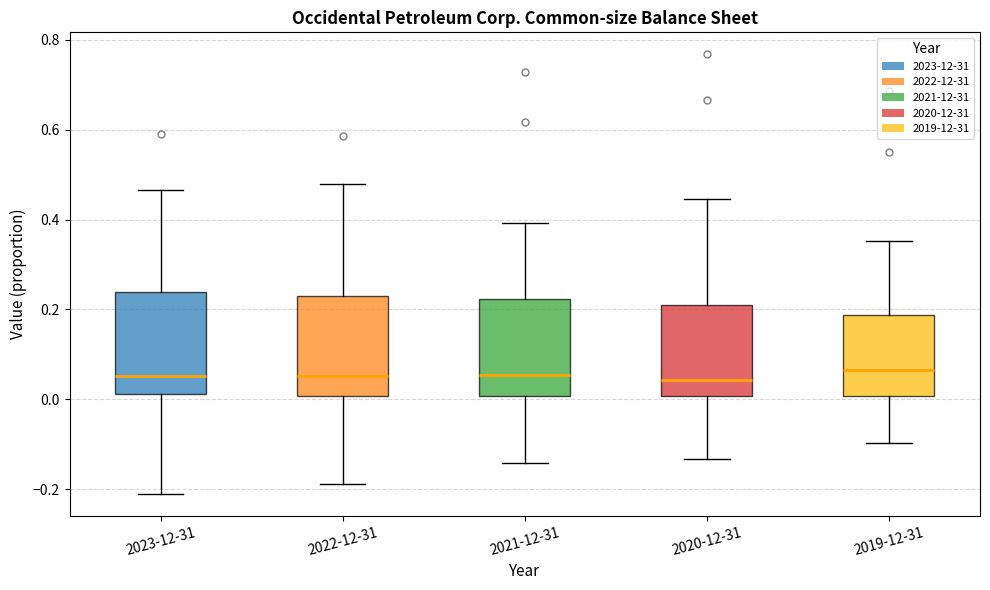

Reading left to right, transcribe this box plot: for each box, give where its median line is, the range the box spans, and where its two whiskers end, as read against the y-axis. The values are not printed on the chart, so give them approximately, as read against the axis.

2023-12-31: median 0.06, box 0.02 to 0.24, whiskers -0.22 to 0.46
2022-12-31: median 0.06, box 0.00 to 0.22, whiskers -0.18 to 0.48
2021-12-31: median 0.06, box 0.00 to 0.22, whiskers -0.14 to 0.40
2020-12-31: median 0.04, box 0.00 to 0.20, whiskers -0.14 to 0.44
2019-12-31: median 0.06, box 0.00 to 0.18, whiskers -0.10 to 0.36